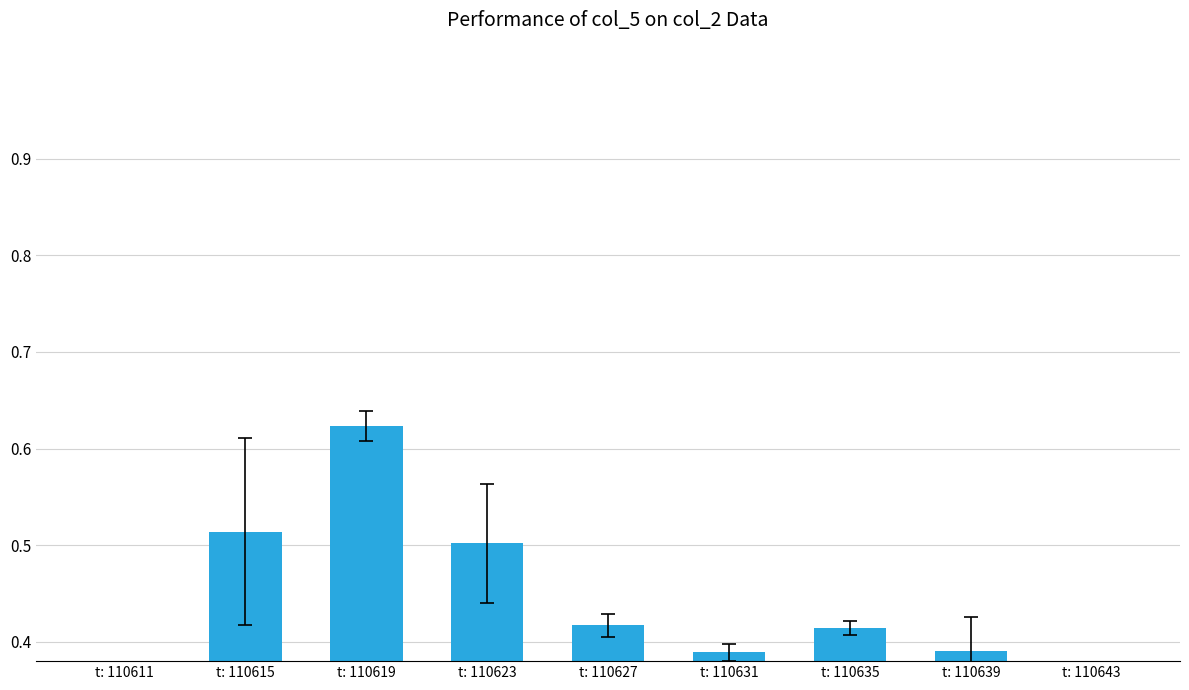

What is the value of the 6th bar from the left?

0.4